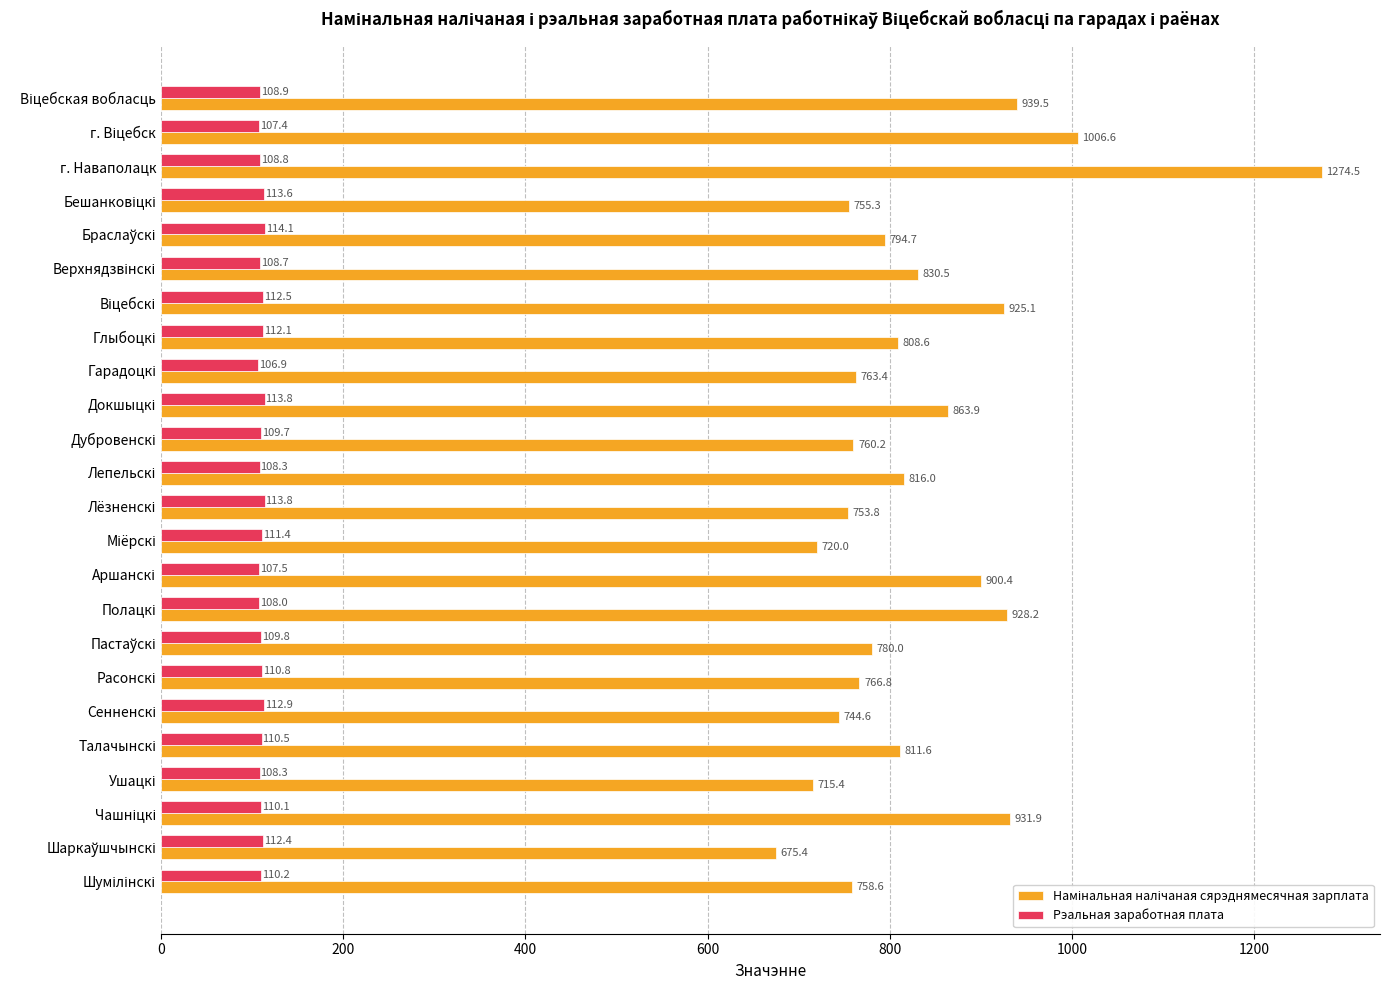

At how many categories does at least one series exceed 892?

7